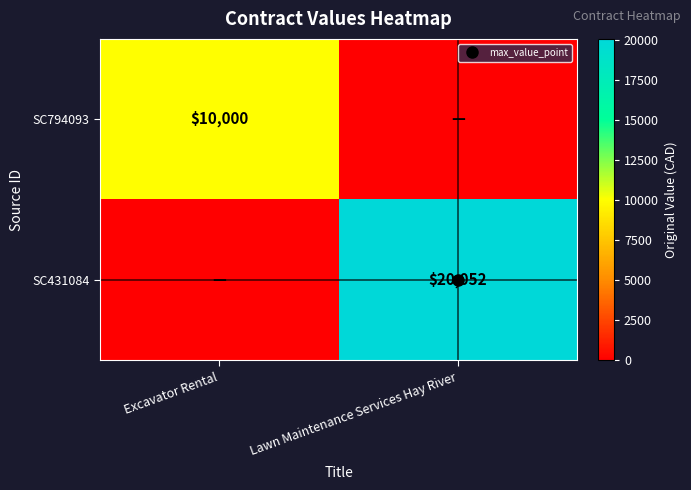

How many values in the SC431084 series are below 20052?

1